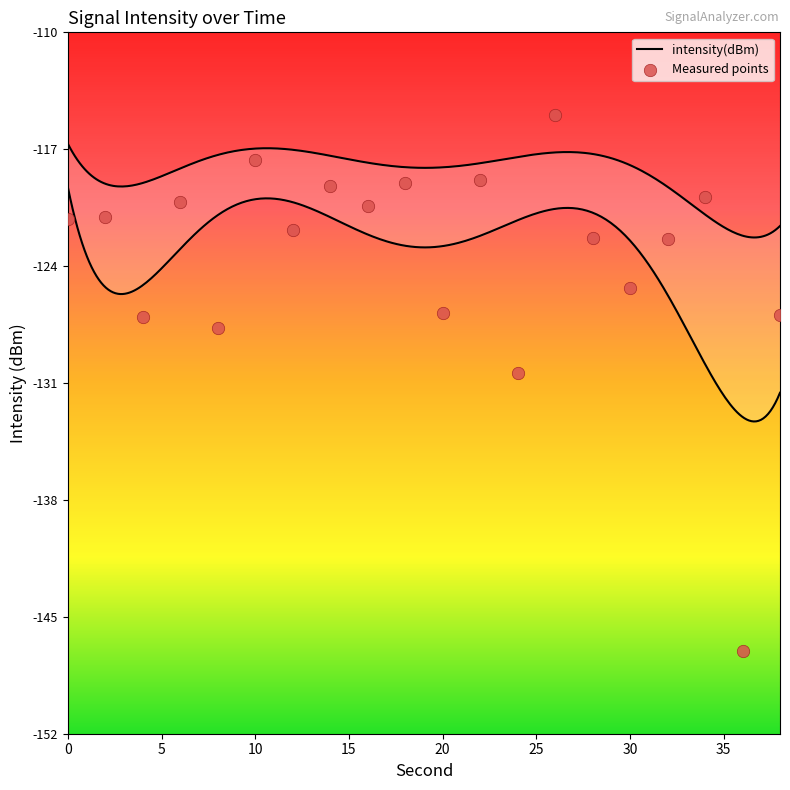

What is the change in value from 22 to 24?

-11.7